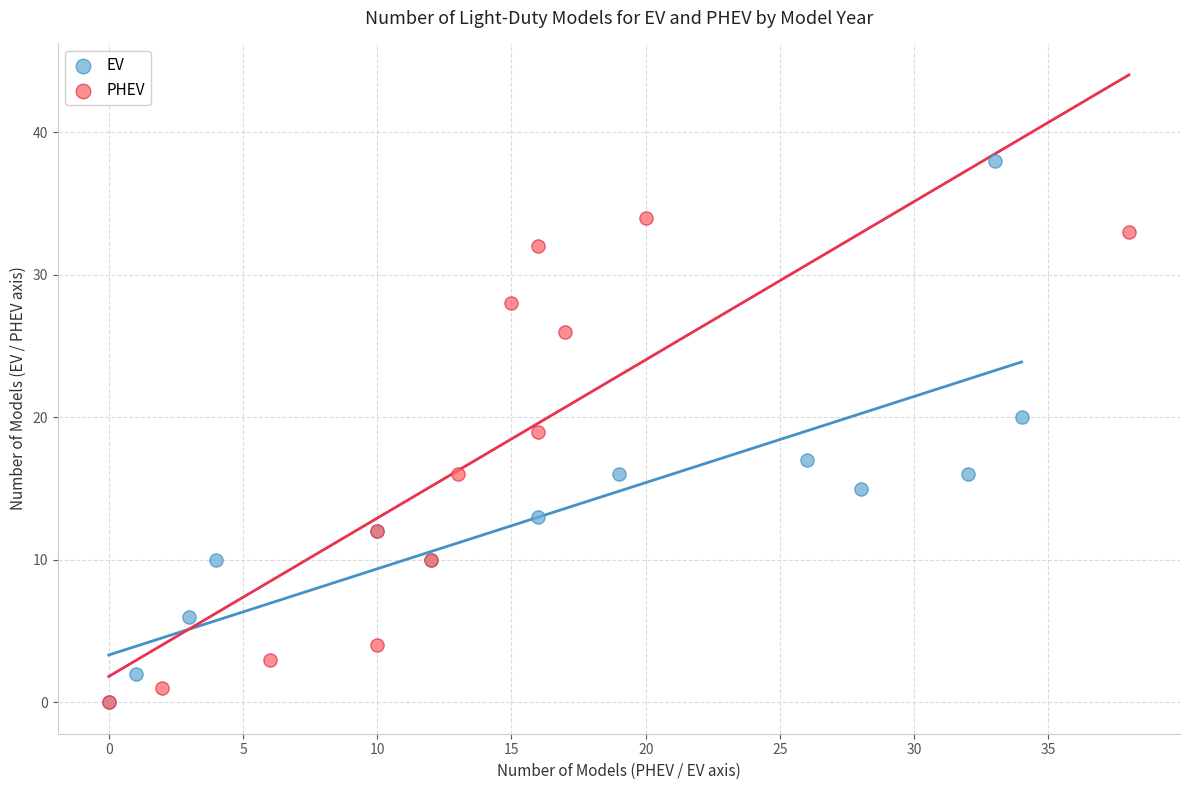

Which series contains the highest Y value?

EV